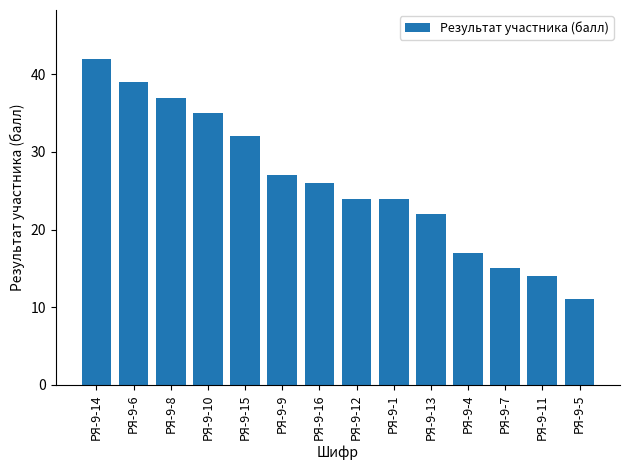

What is the difference between the maximum and minimum values?

31